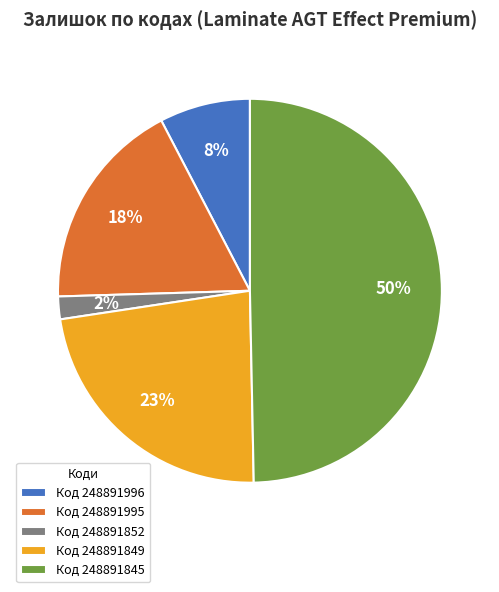

To the nearest percent, what is the difference between the largest and smallest slice percentages?

48%